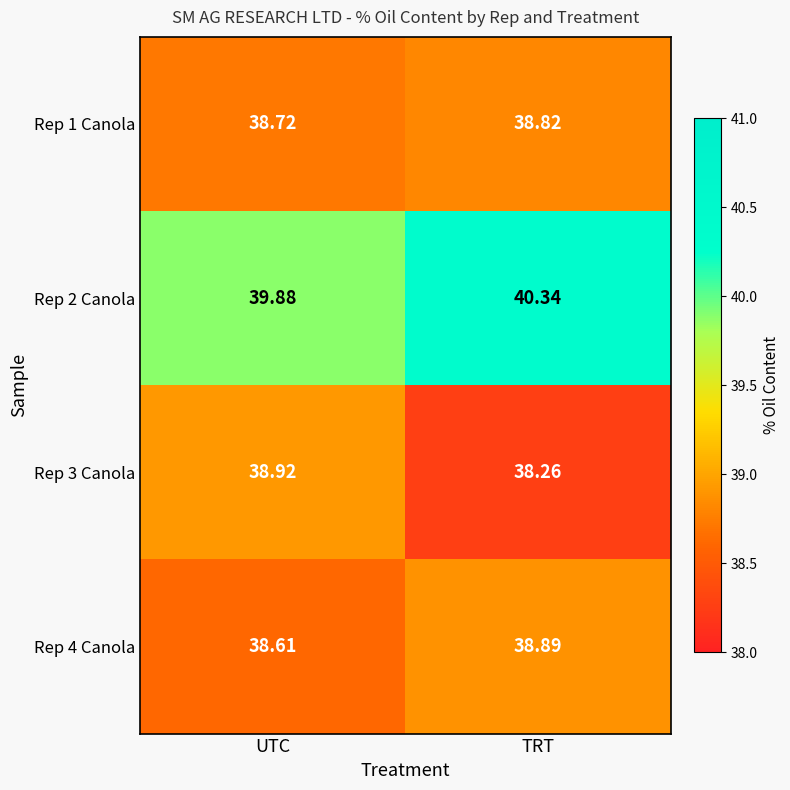

Where is Rep 3 Canola nearest to the value 38?

TRT